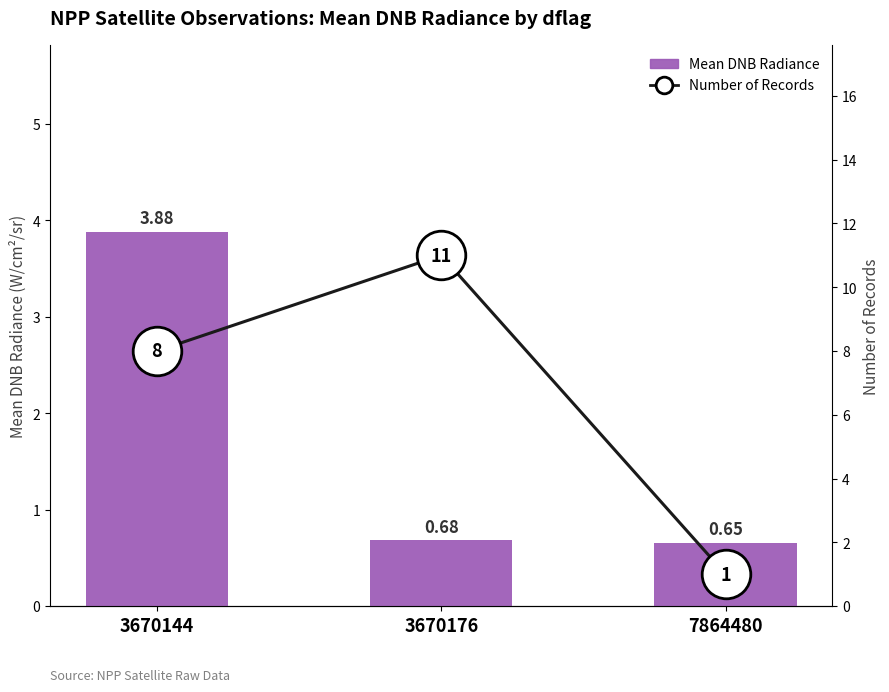

Which series has the largest range (max minus min)?

Number of Records